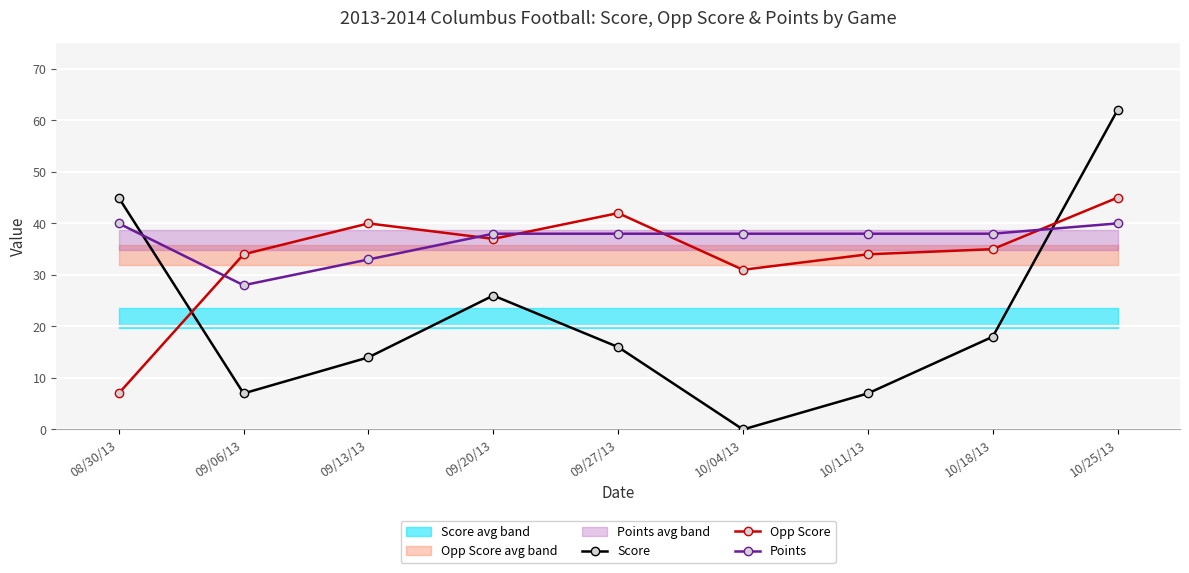

Which series changed the most between 09/27/13 and 10/11/13?

Score